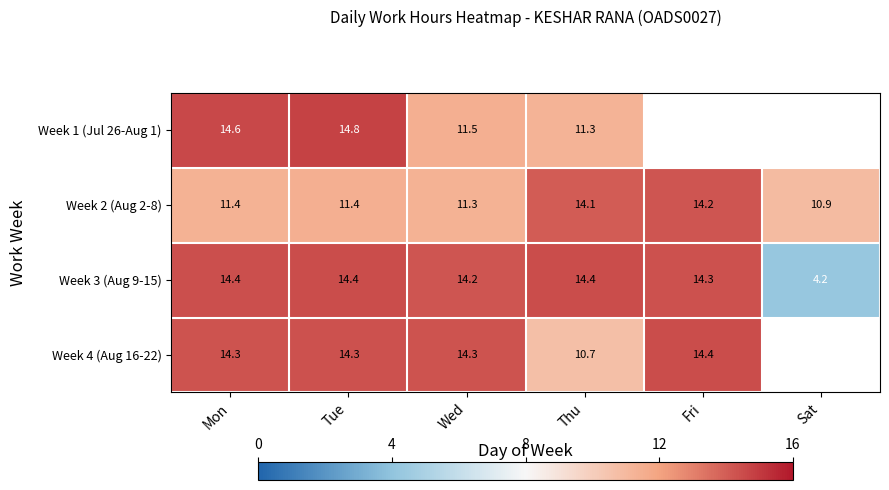

Where does the Week 3 (Aug 9-15) series first go above 14?

Mon